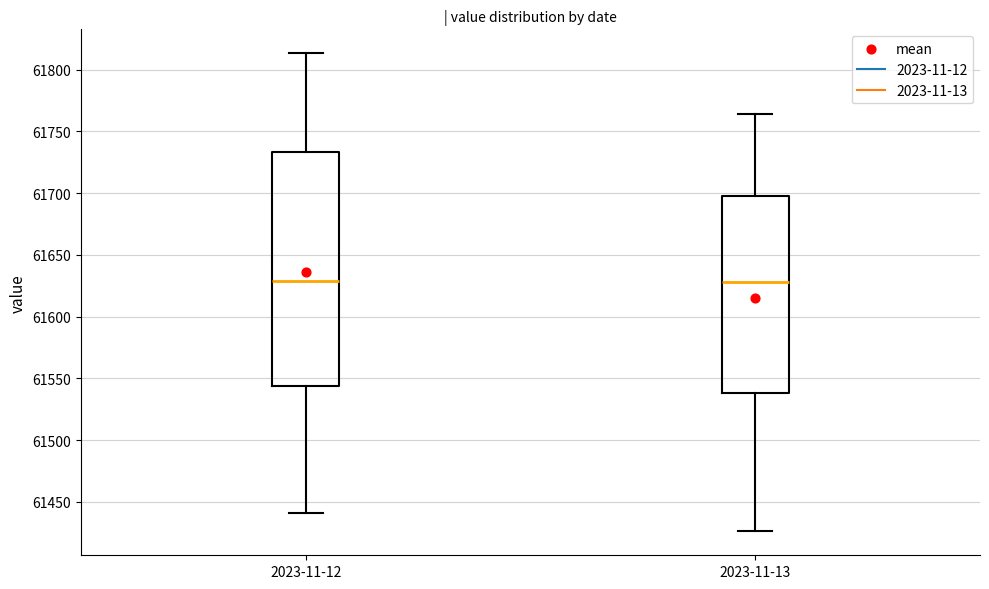

Where does the lower whisker of the box for 2023-11-12 end on the y-axis? The values are not printed on the chart, so give them approximately, as read against the axis.

61440